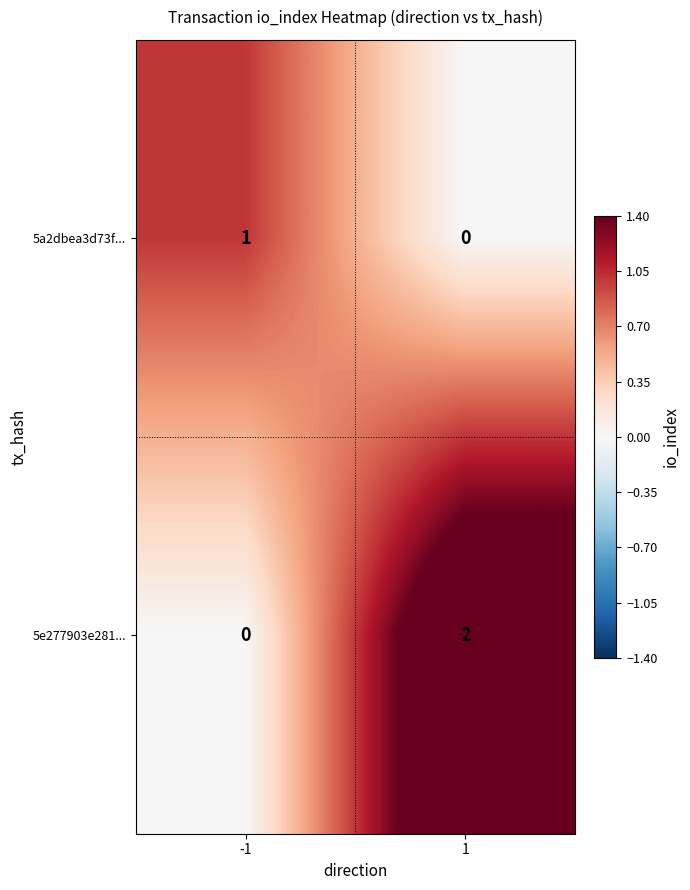

Which series has the largest range (max minus min)?

5e277903e281...